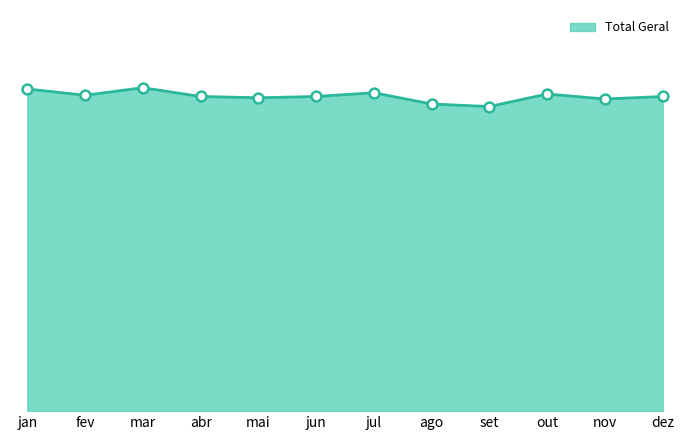

What is the change in value from mar to jun?

-7